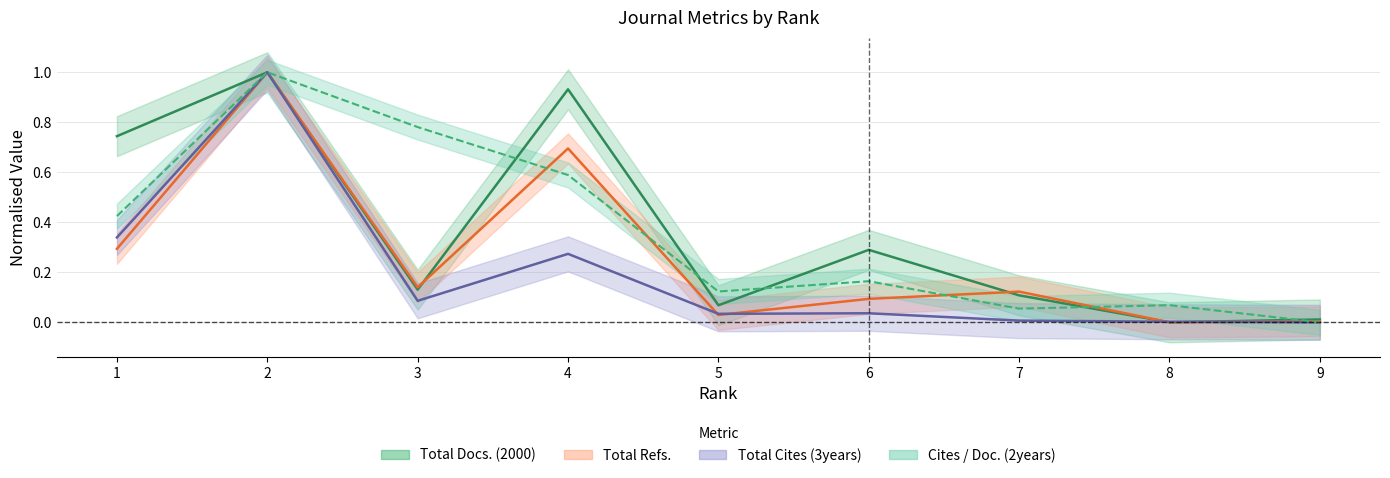

What is the sum of the Total Cites (3years) values at 4 and 3?

0.4